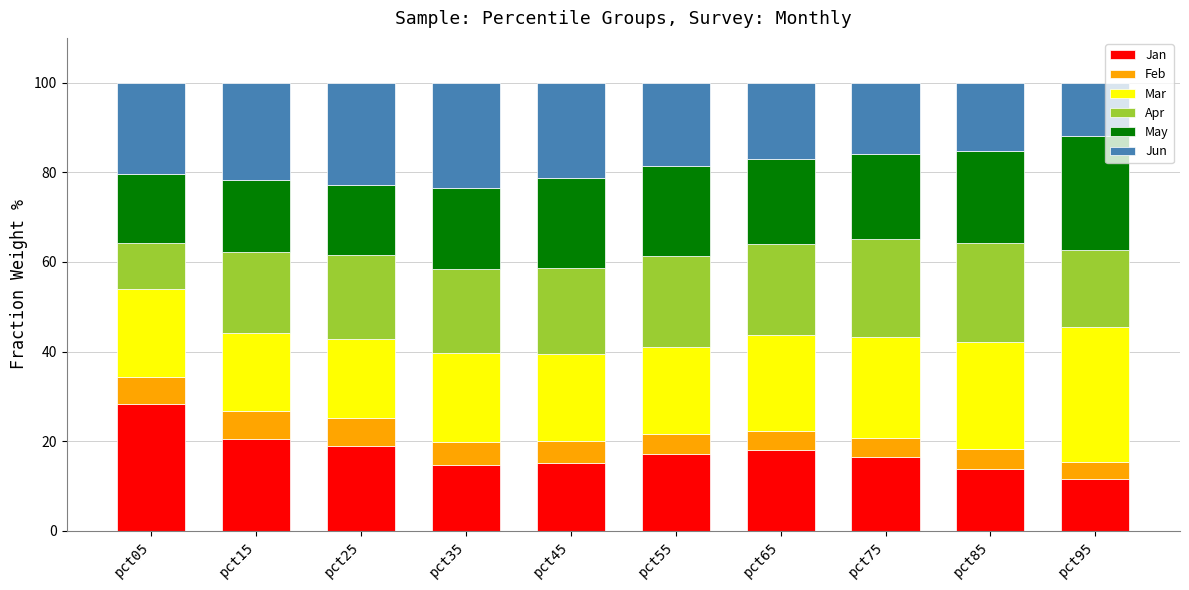

At which label does Jan reach its peak?

pct05